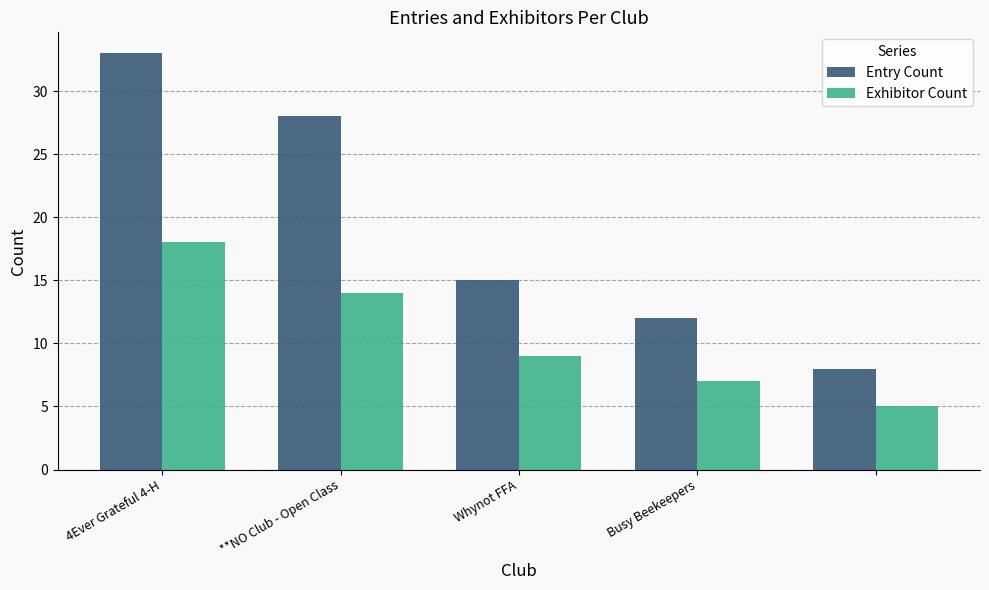

What is the average value of the Exhibitor Count series?

11